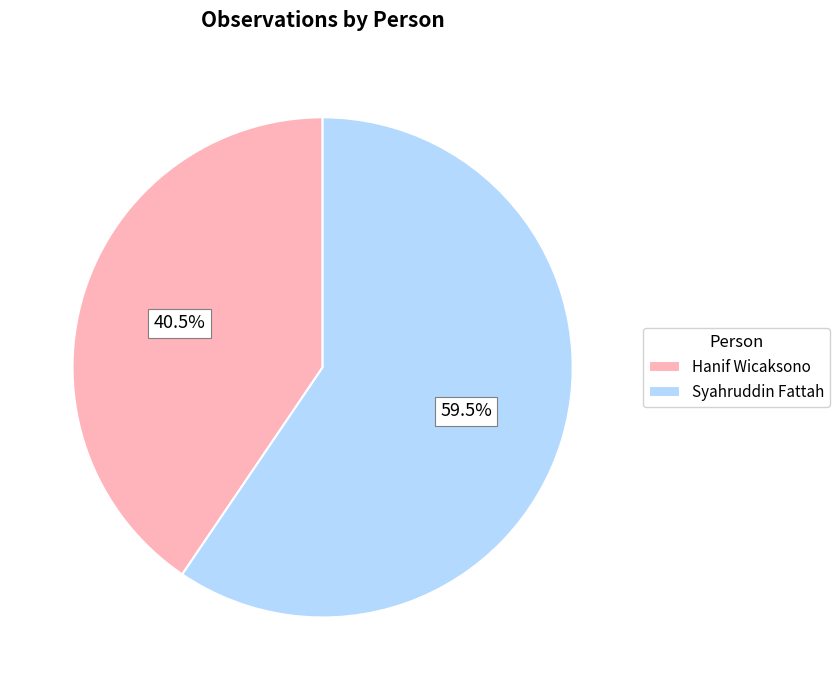

Rank the categories by value from lowest to highest.

Hanif Wicaksono, Syahruddin Fattah